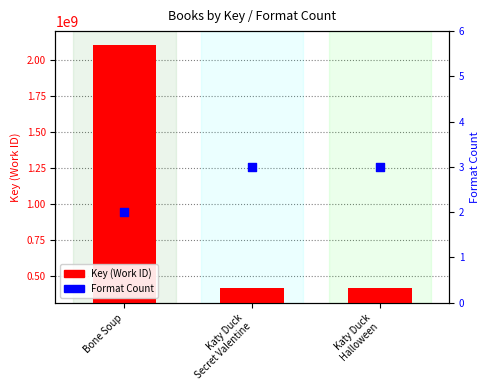

At which category is the sum across all series the highest?

Bone Soup